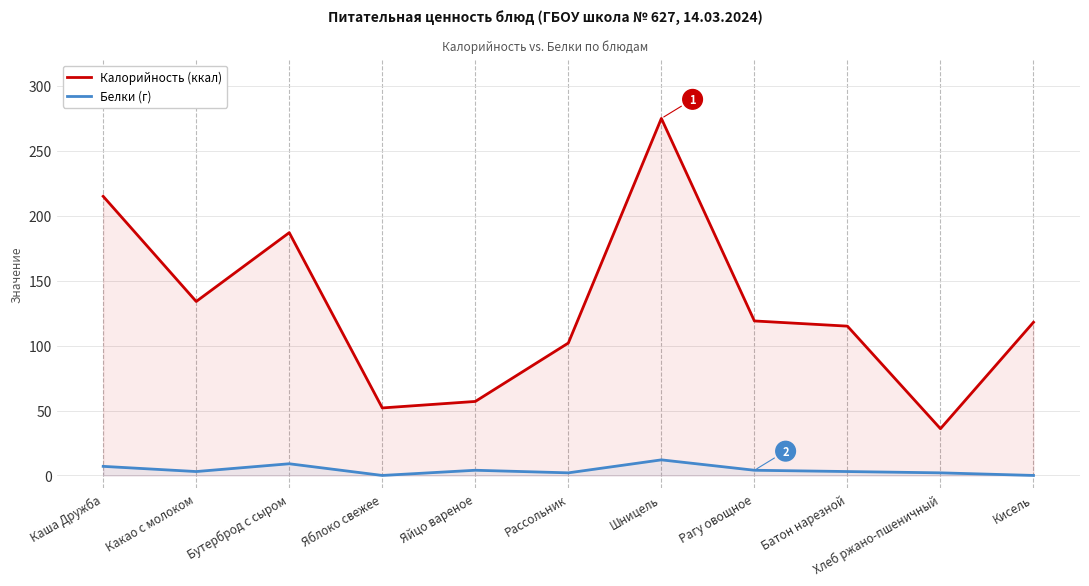

True or false: Калорийность (ккал) and Белки (г) intersect in this chart.

False